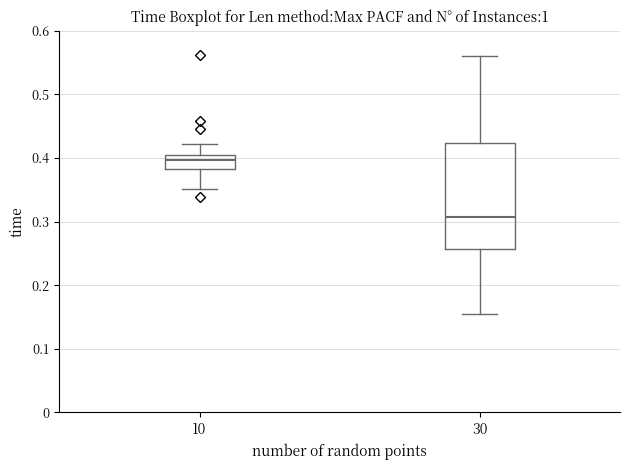

Reading left to right, read every box against the y-axis: the position of its median line, the range the box covers, and the ends of its whiskers. The values are not printed on the chart, so give them approximately, as read against the axis.

10: median 0.40 (inside the box), box 0.38 to 0.40, whiskers 0.35 to 0.42
30: median 0.31, box 0.26 to 0.42, whiskers 0.15 to 0.56